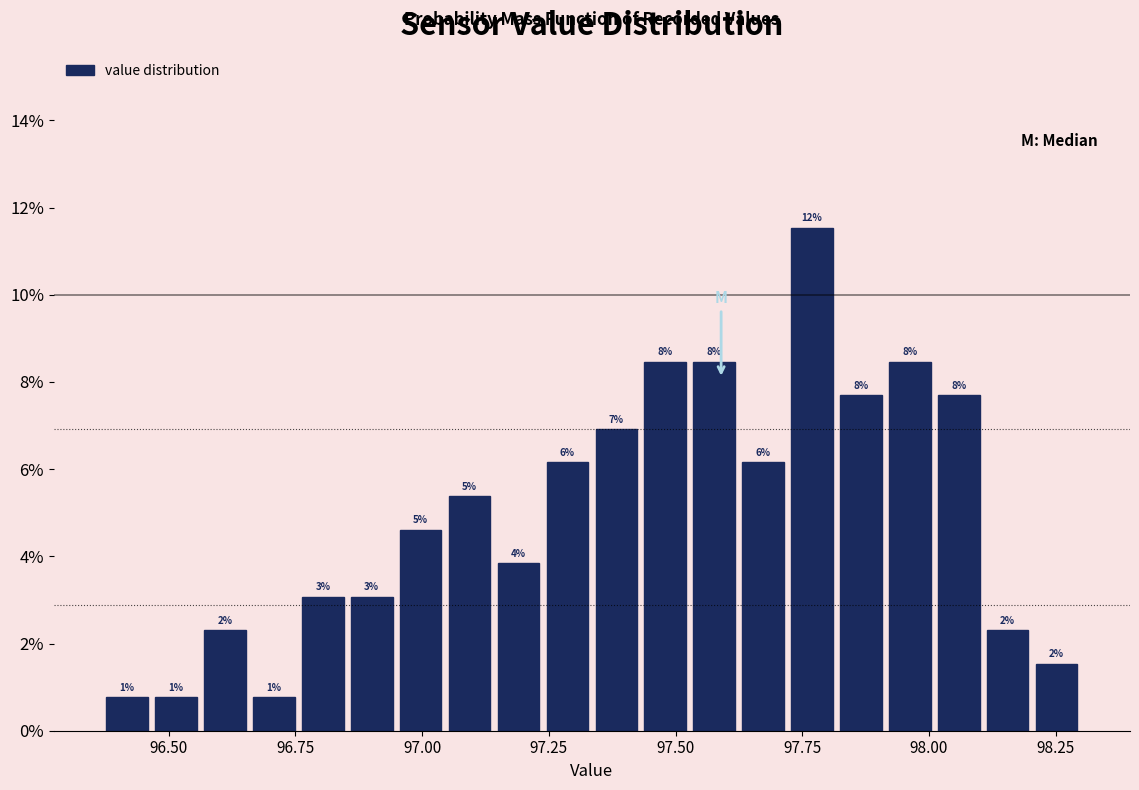

Around what value on the x-axis is the tallest bar? Give the approximate position of its centre, as read against the axis.

97.75